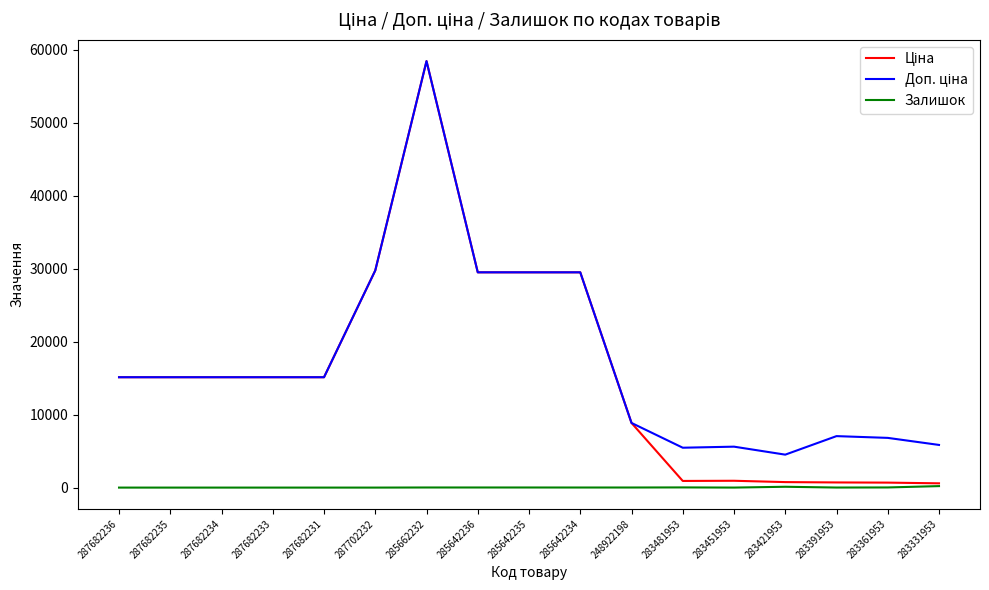

At which category is the sum across all series the highest?

285662232